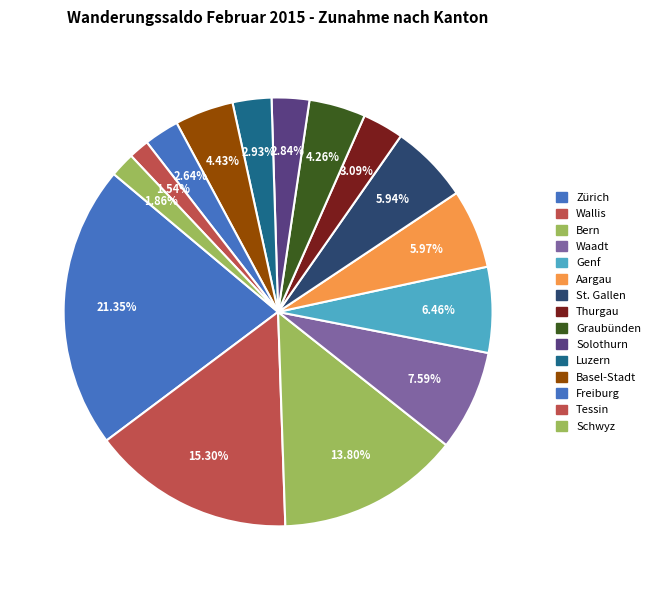

Count the number of slices in the pie.

15